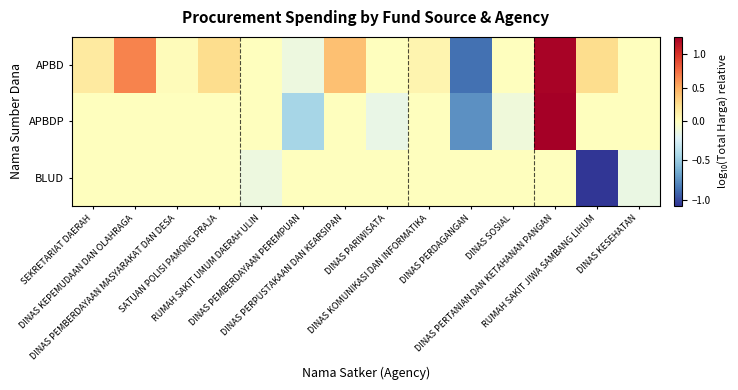

What is the difference between the highest and lowest values at DINAS PARIWISATA?

0.1